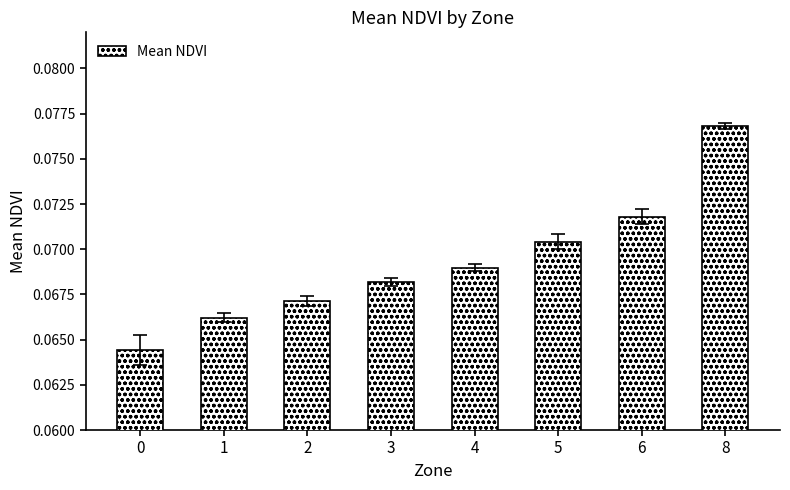

List the labels in order of value, largest first.

8, 6, 5, 4, 3, 2, 1, 0